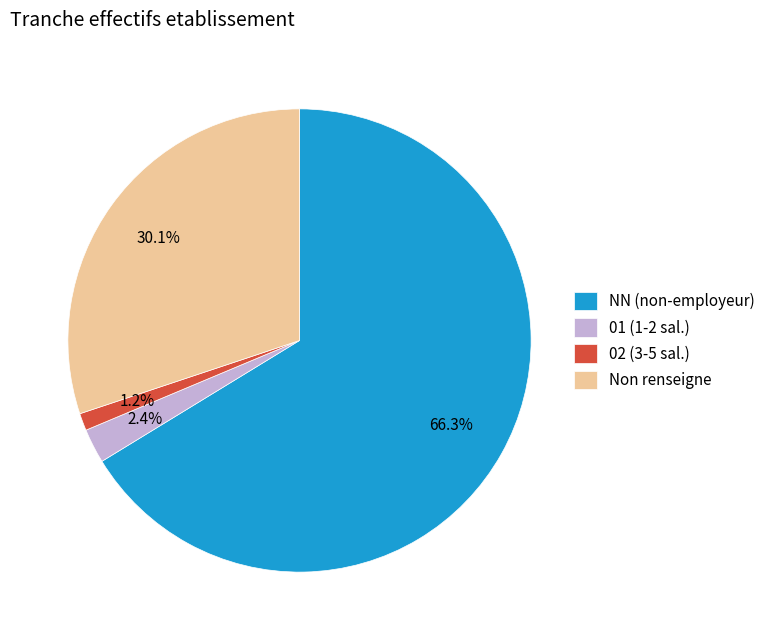

Rank the categories by value from highest to lowest.

NN (non-employeur), Non renseigne, 01 (1-2 sal.), 02 (3-5 sal.)